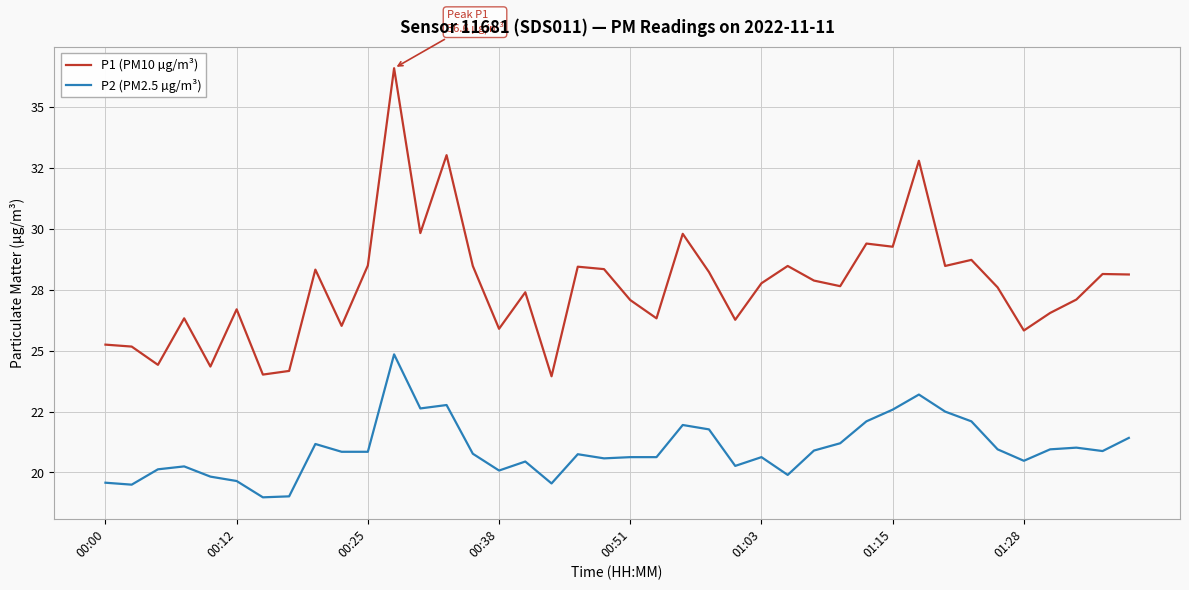

Does the chart display data point markers on the line(s)?

No